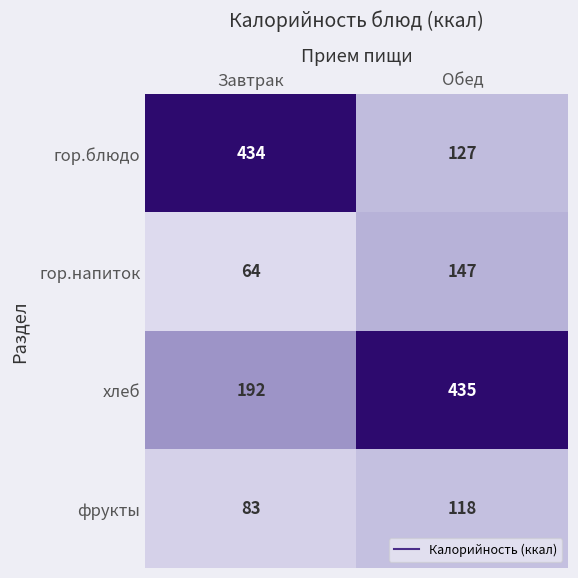

At which category is the sum across all series the highest?

Обед